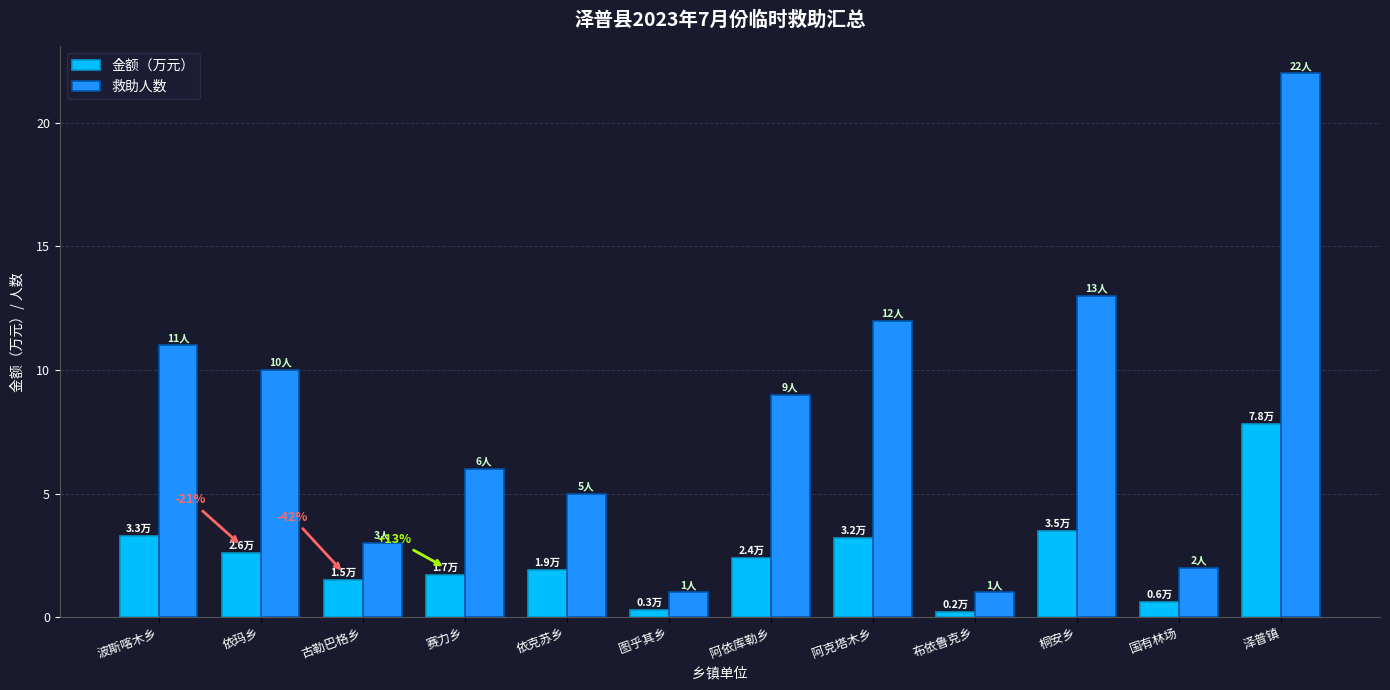

What is the difference between the 救助人数 values at 古勒巴格乡 and 依玛乡?

7.0